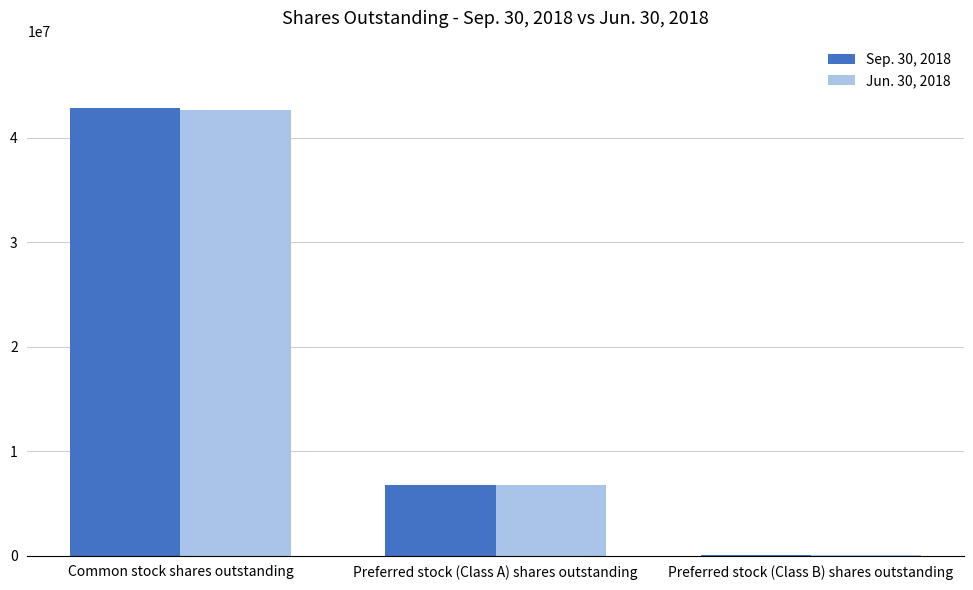

What is the greatest value displayed?

42870552